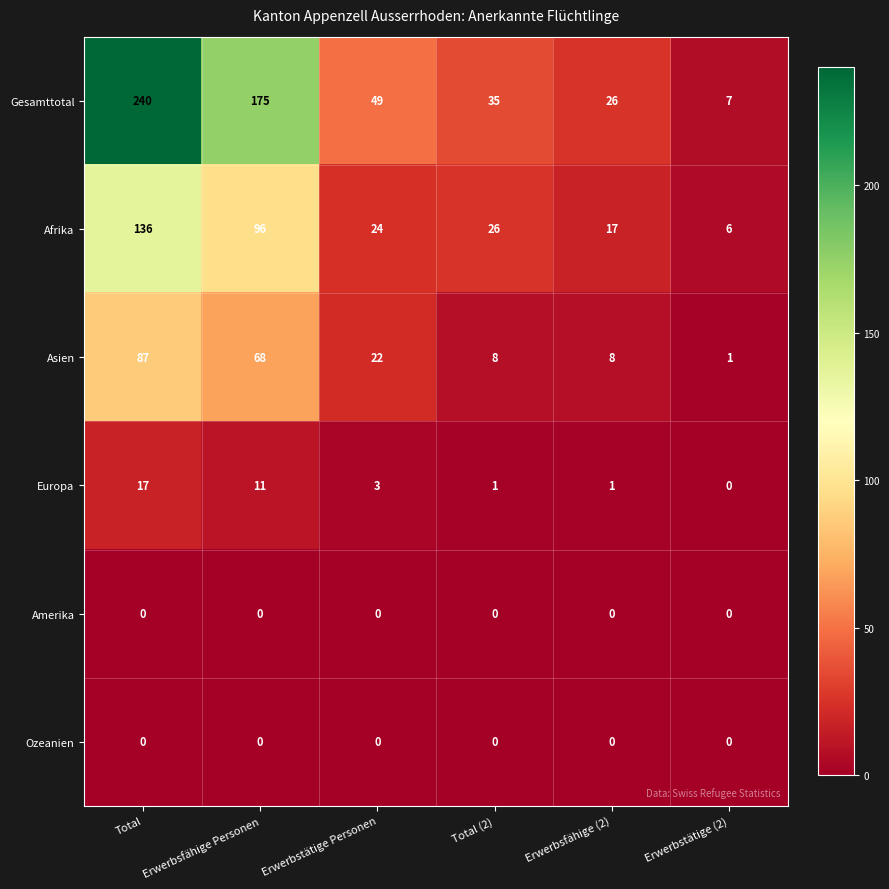

At which category is the sum across all series the highest?

Total